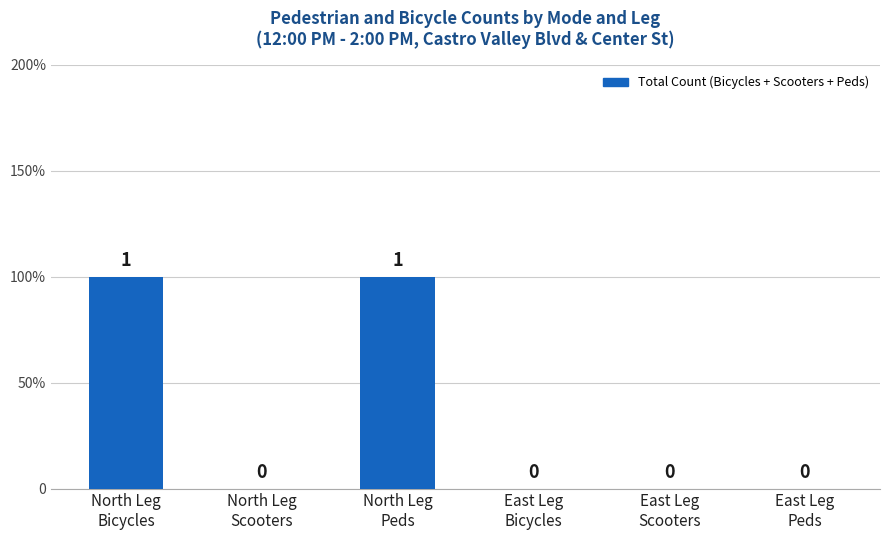

Count the values in the range 0 to 1.

6